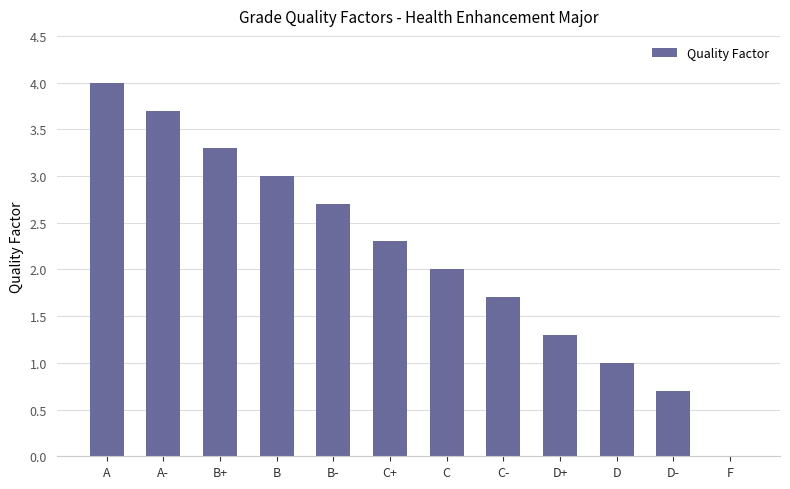

Are the bars horizontal?

No